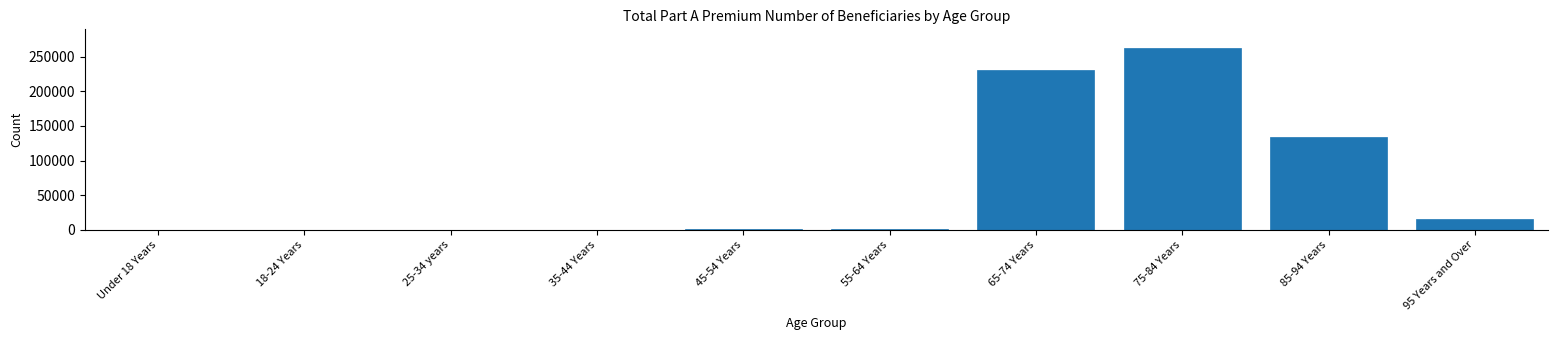

Is it true that the value at 65-74 Years is 231636?

True